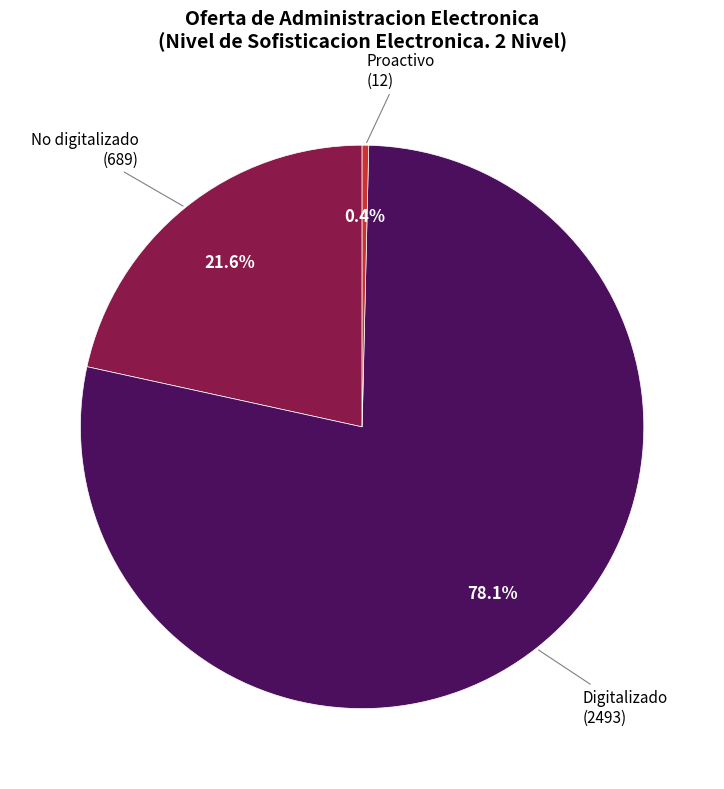

What is the smallest slice in the pie chart?

Proactivo